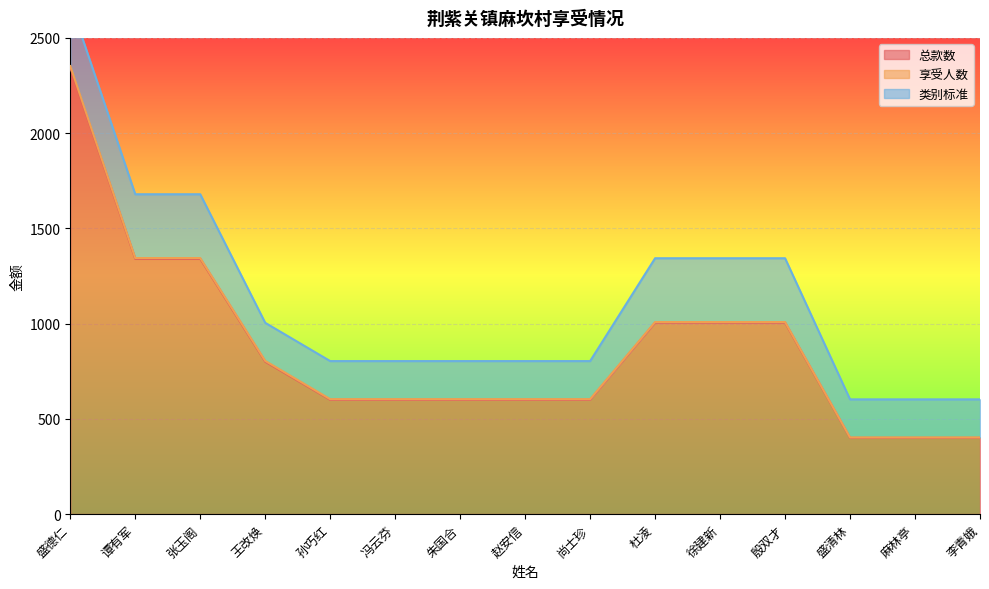

What is the lowest value of the 总款数 series?

400